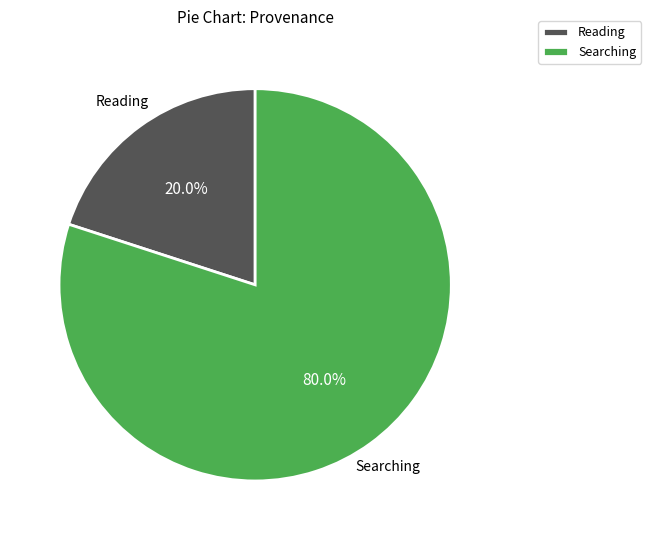

What is the largest slice in the pie chart?

Searching